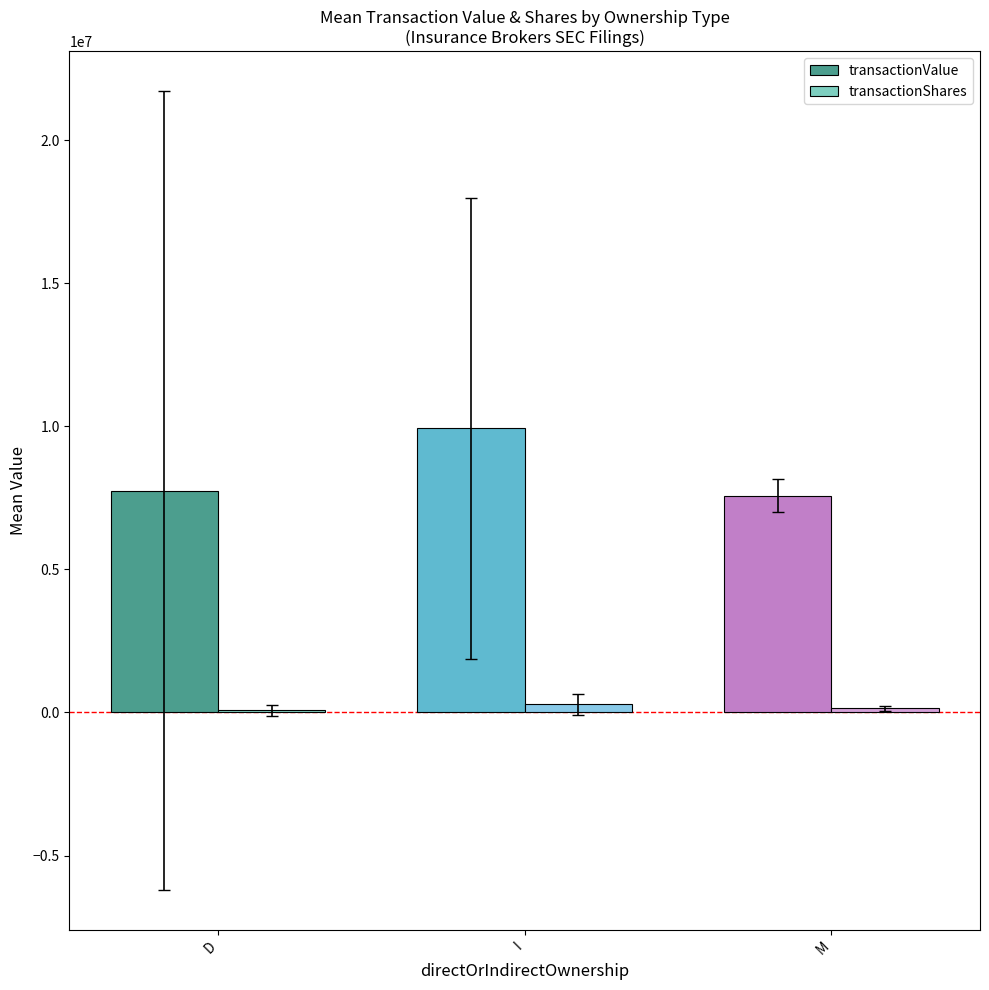

What is the sum of all transactionValue values?

25257826.9